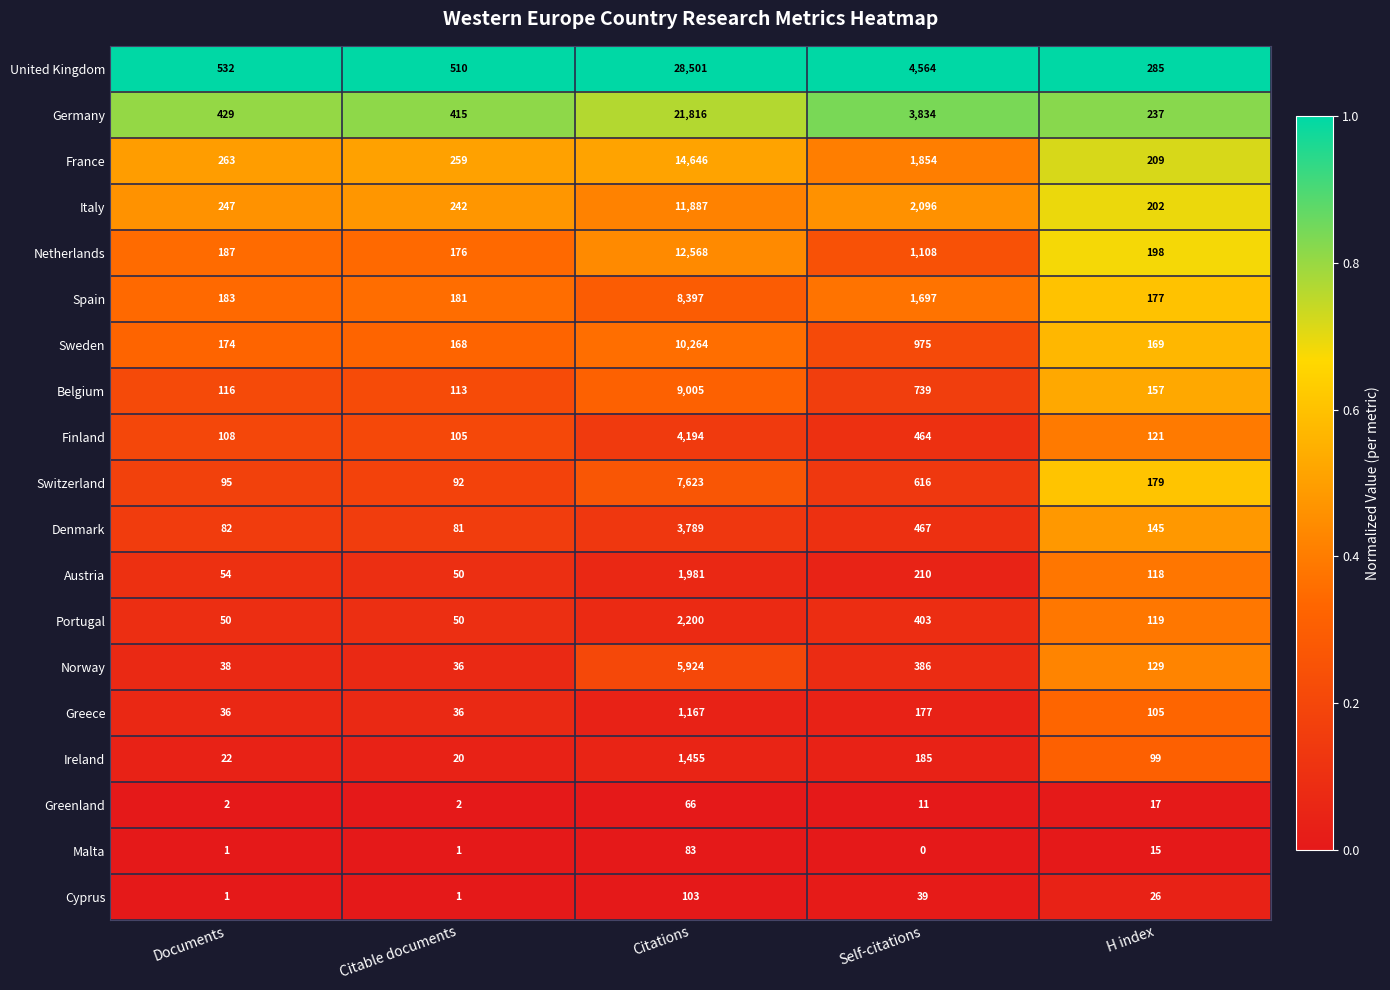

Which label corresponds to the largest value in the chart?

Citations